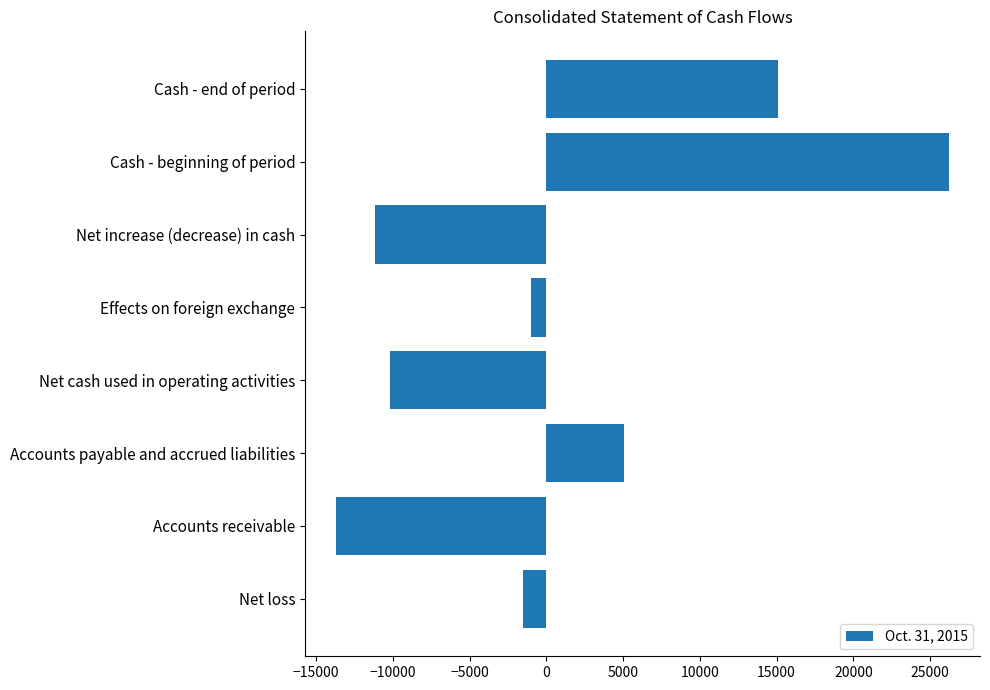

What is the sum of all values?

8765